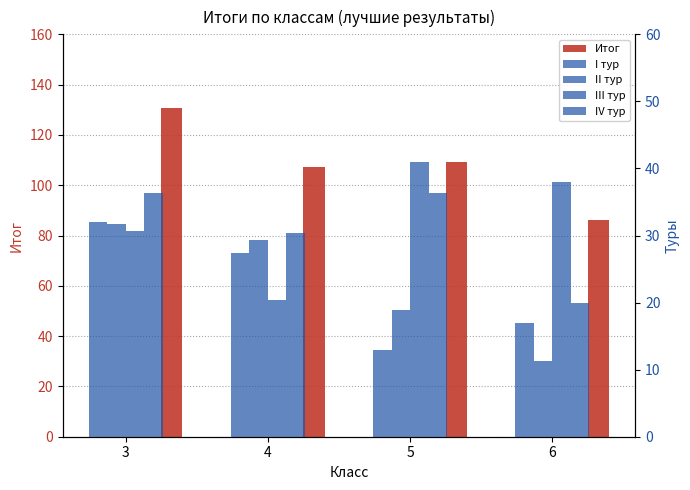

At which label does Итог first exceed 109?

3